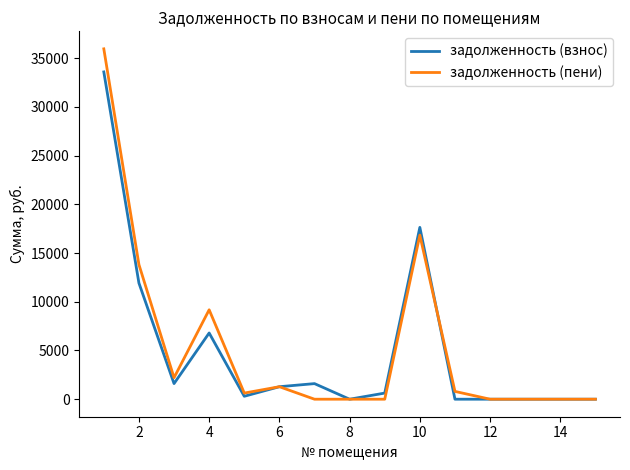

Which series has the largest total across all categories?

задолженность (пени)